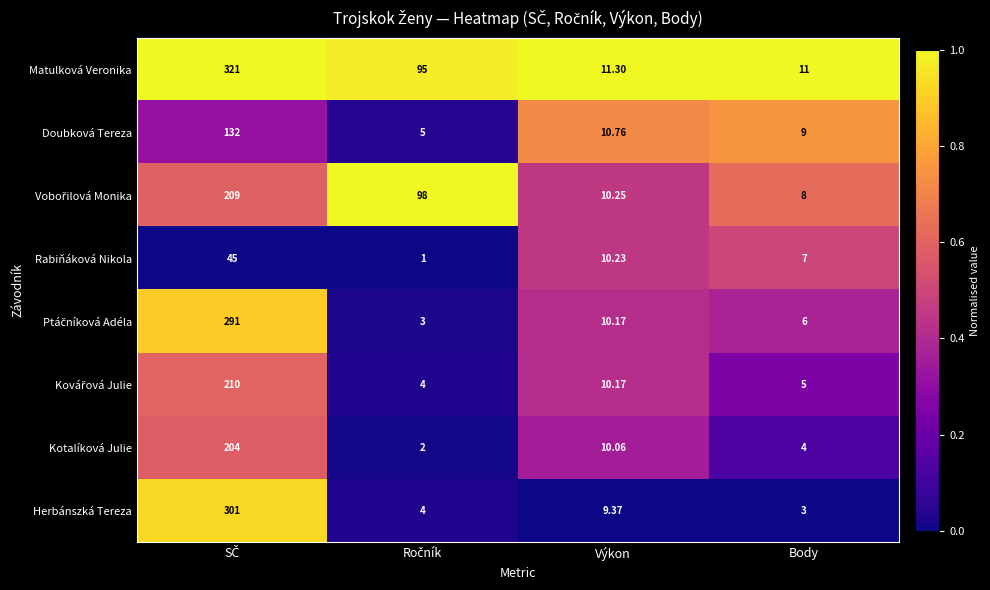

How many series are shown in this chart?

8